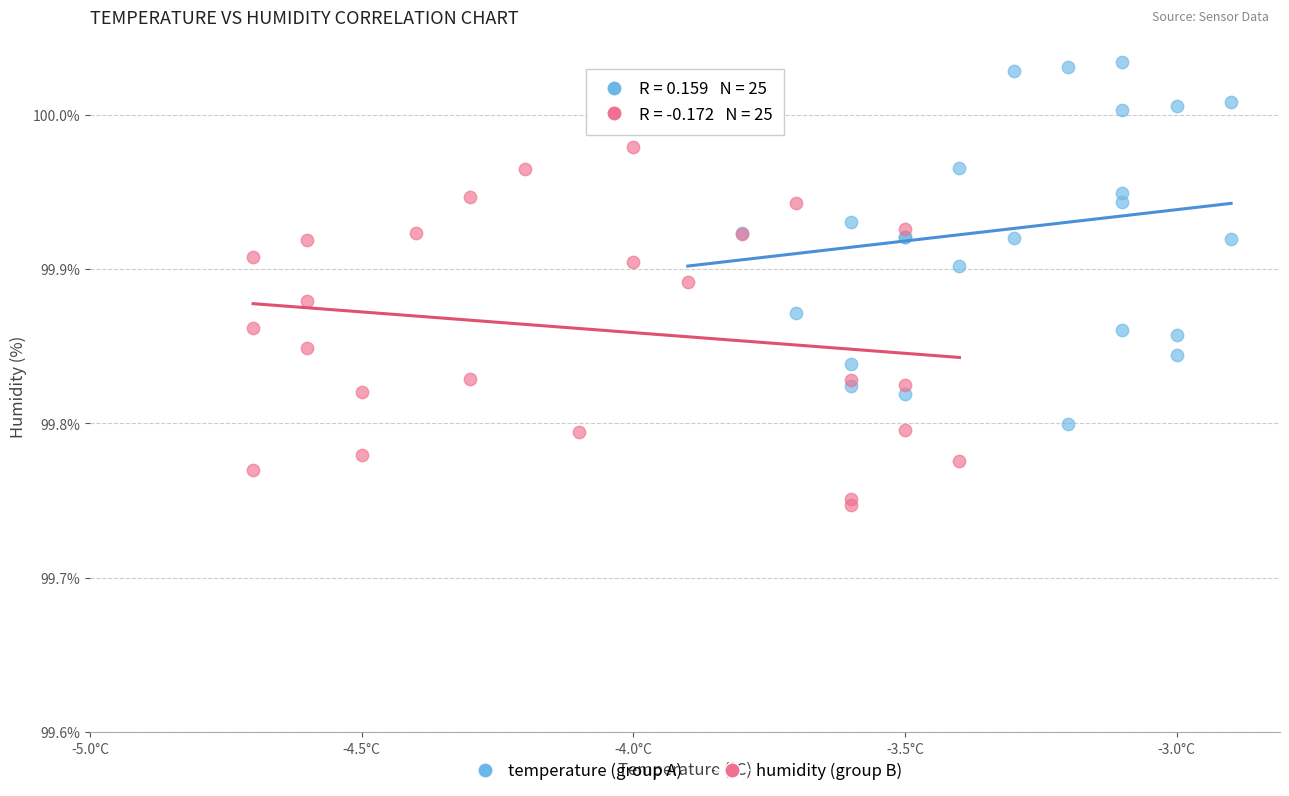

Which series contains the lowest Y value?

humidity (group B)